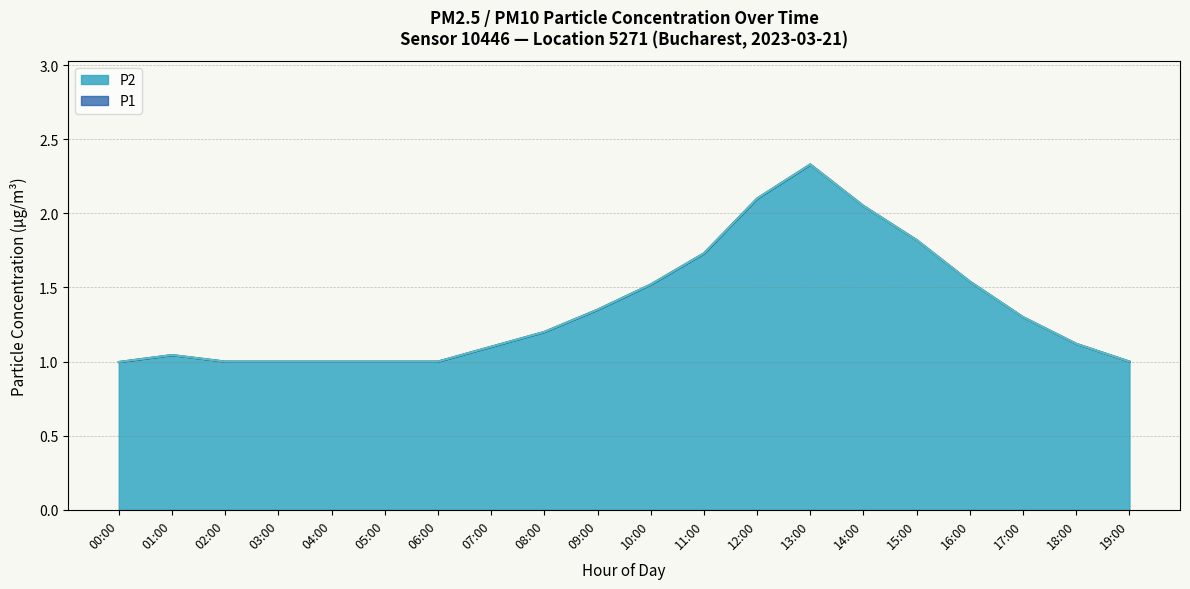

What is the greatest value displayed?

2.3